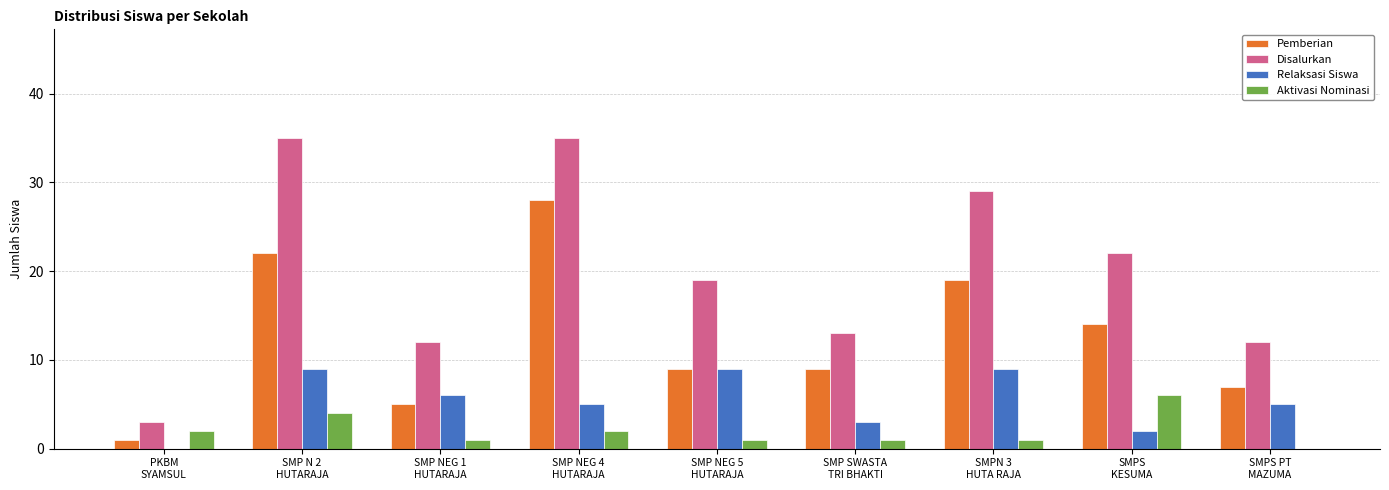

Between PKBM
SYAMSUL and SMP NEG 4
HUTARAJA, which series saw the biggest shift?

Disalurkan